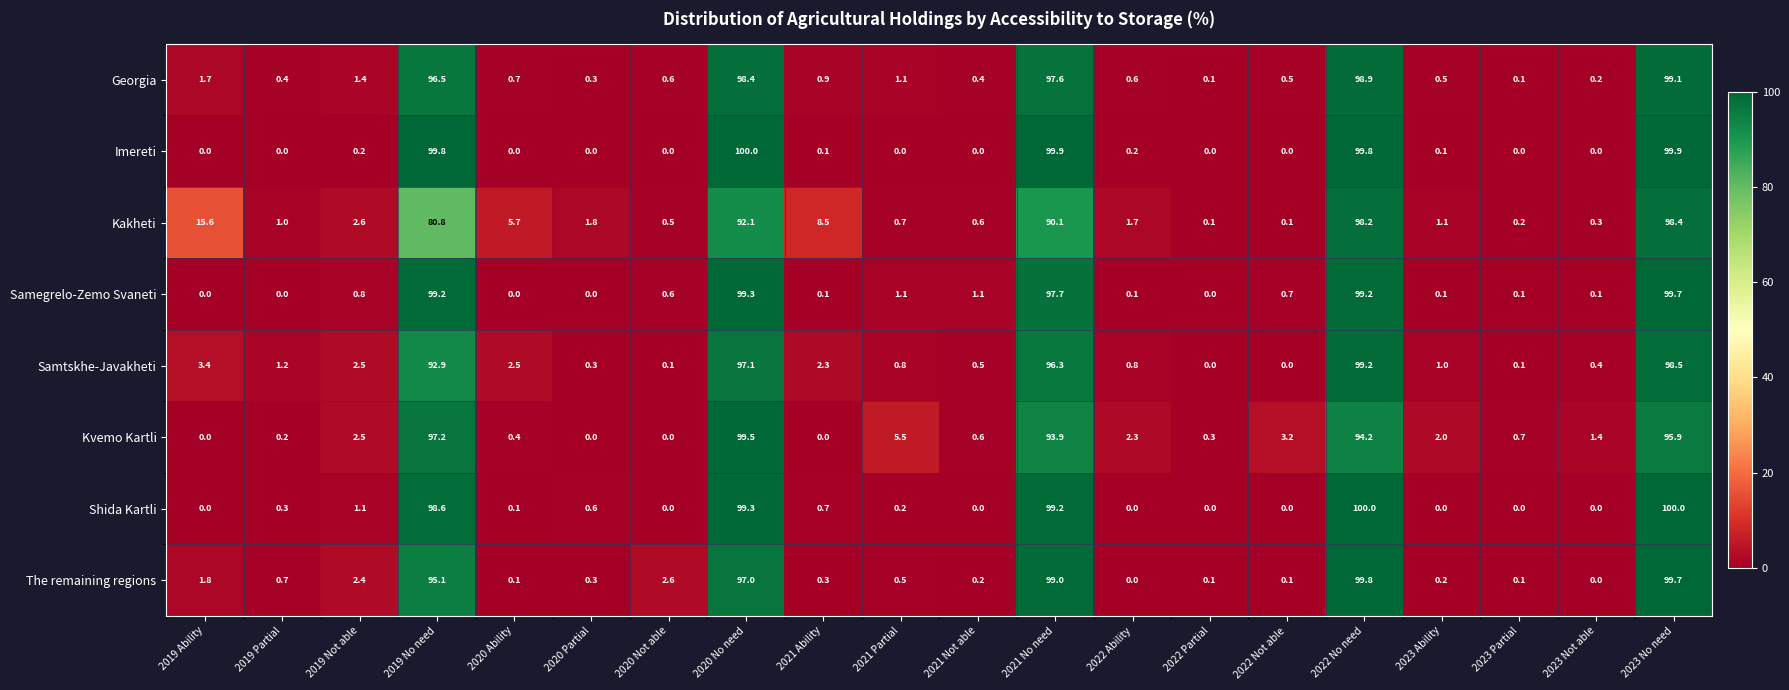

The Samtskhe-Javakheti series shows -47.5 at 2022 Partial. True or false?

False